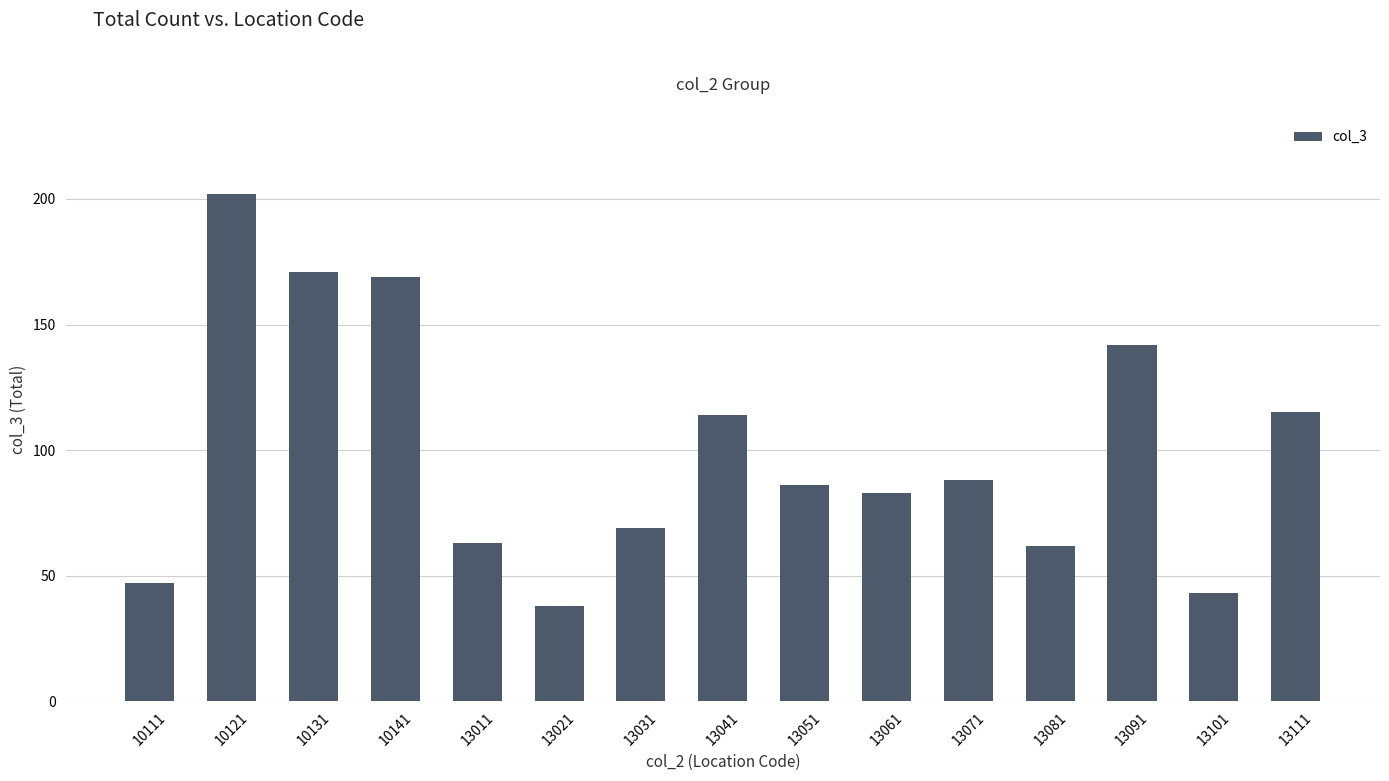

The value at 13011 is 18. True or false?

False